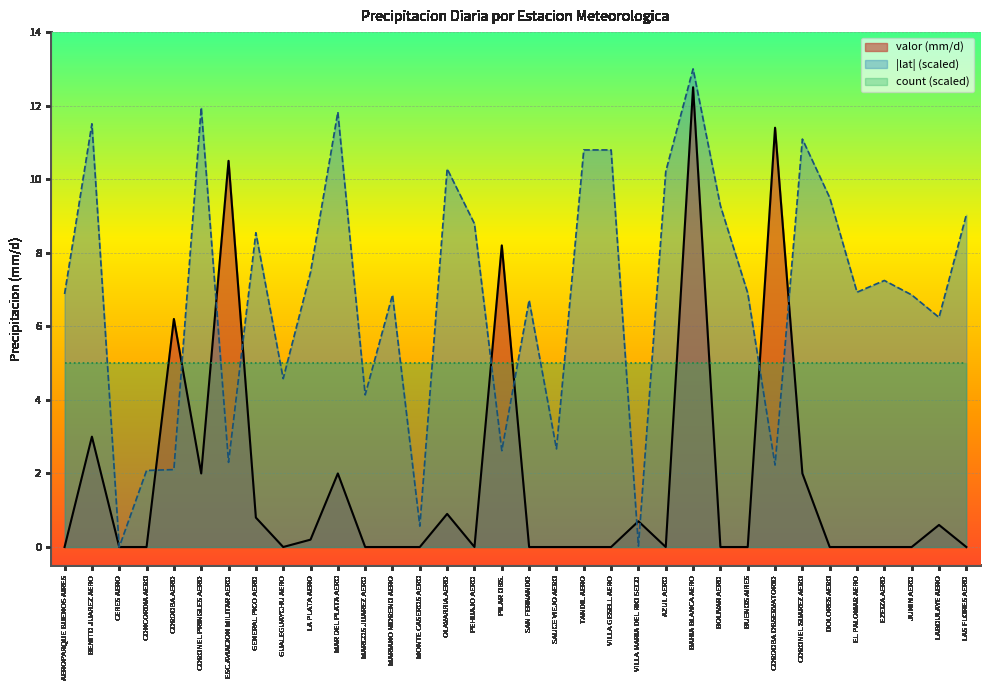

At which label does lat first exceed 6?

AEROPARQUE BUENOS AIRES